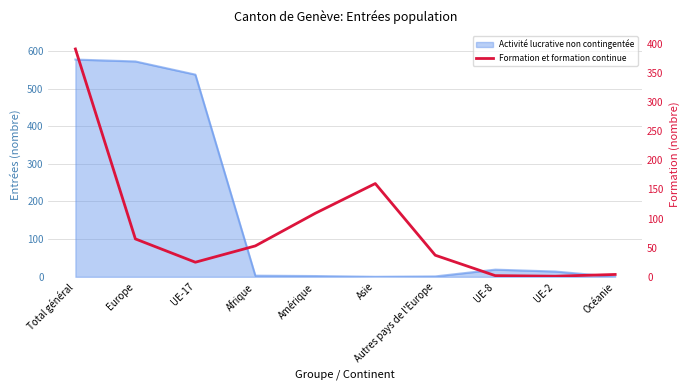

How many lines are shown in the chart?

1